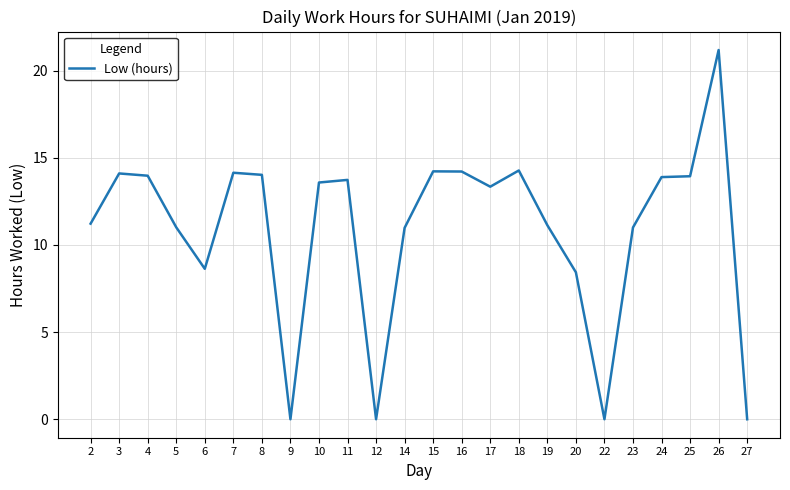

What value does the data have at 19?

11.1